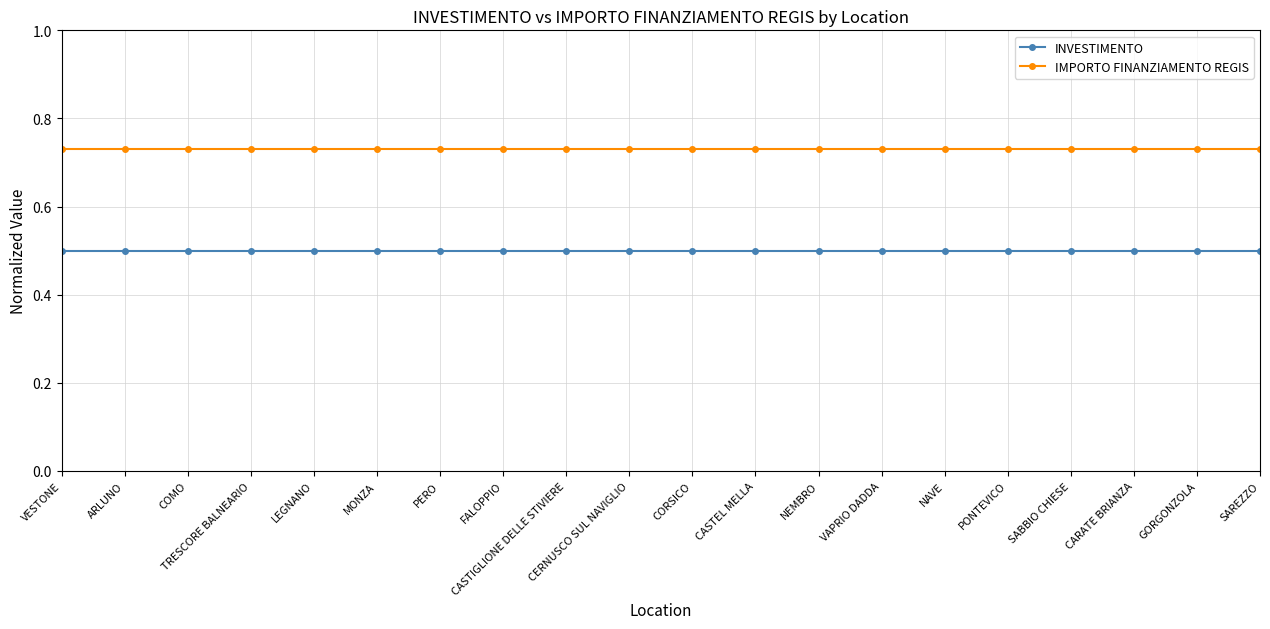

True or false: IMPORTO FINANZIAMENTO REGIS and INVESTIMENTO intersect in this chart.

False